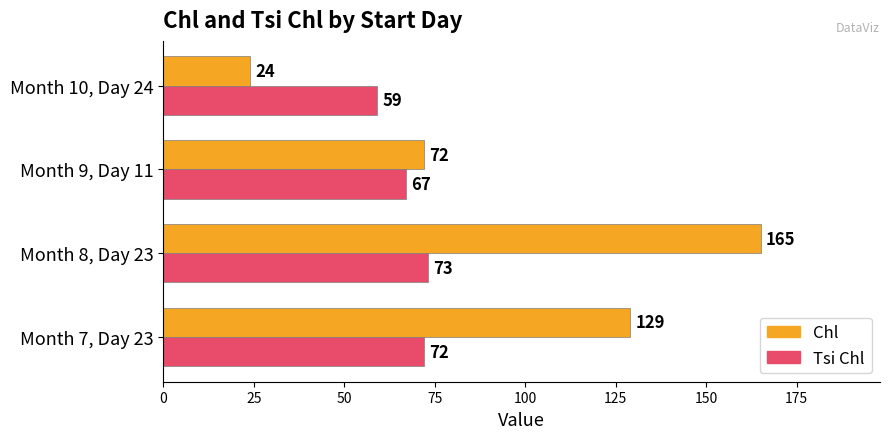

Rank the categories by Chl value from lowest to highest.

Month 10, Day 24, Month 9, Day 11, Month 7, Day 23, Month 8, Day 23